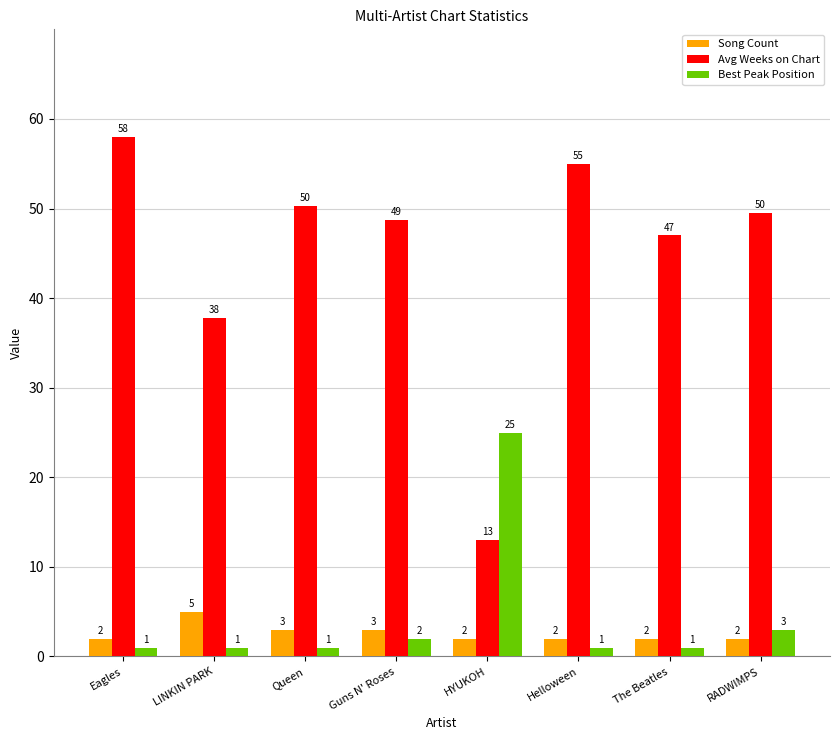

How many bars are there in total?

24